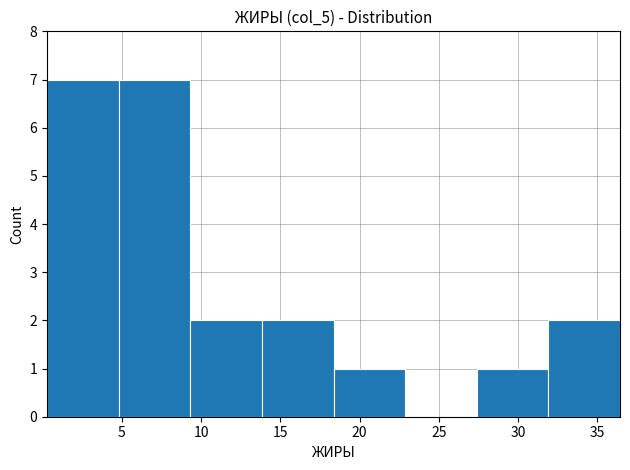

How tall is the bar that spans 27.5 to 32.0 on the x-axis? Neither the bar edges nor the heights are printed on the chart, so give them approximately, as read against the axes.

1